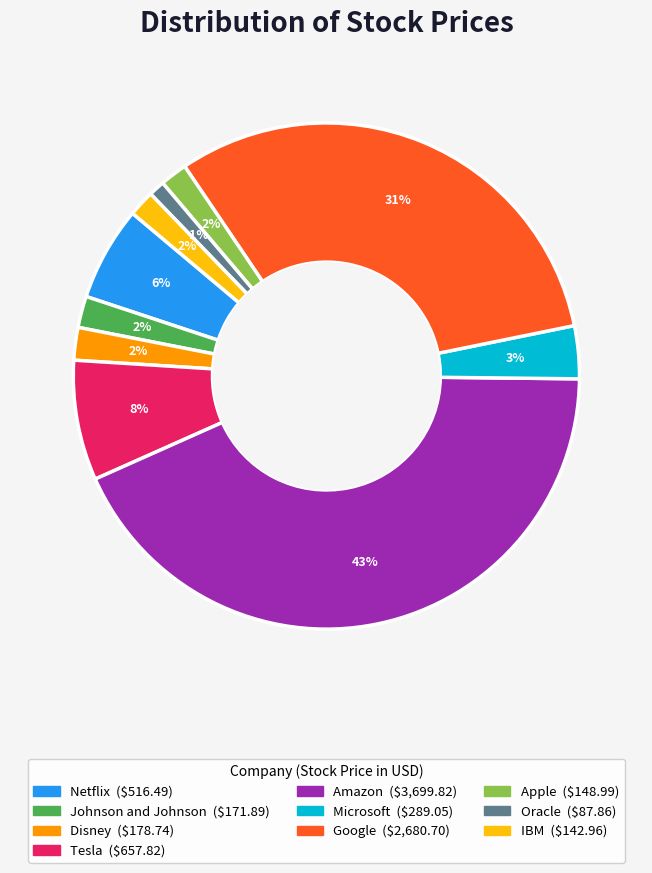

To the nearest percent, what is the difference between the largest and smallest slice percentages?

42%